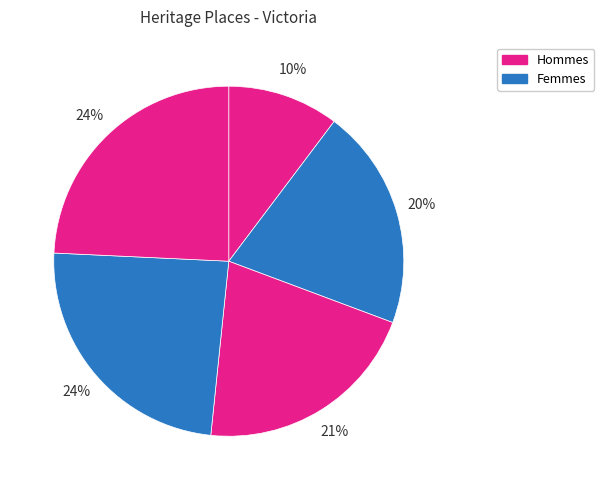

Count the number of slices in the pie.

5